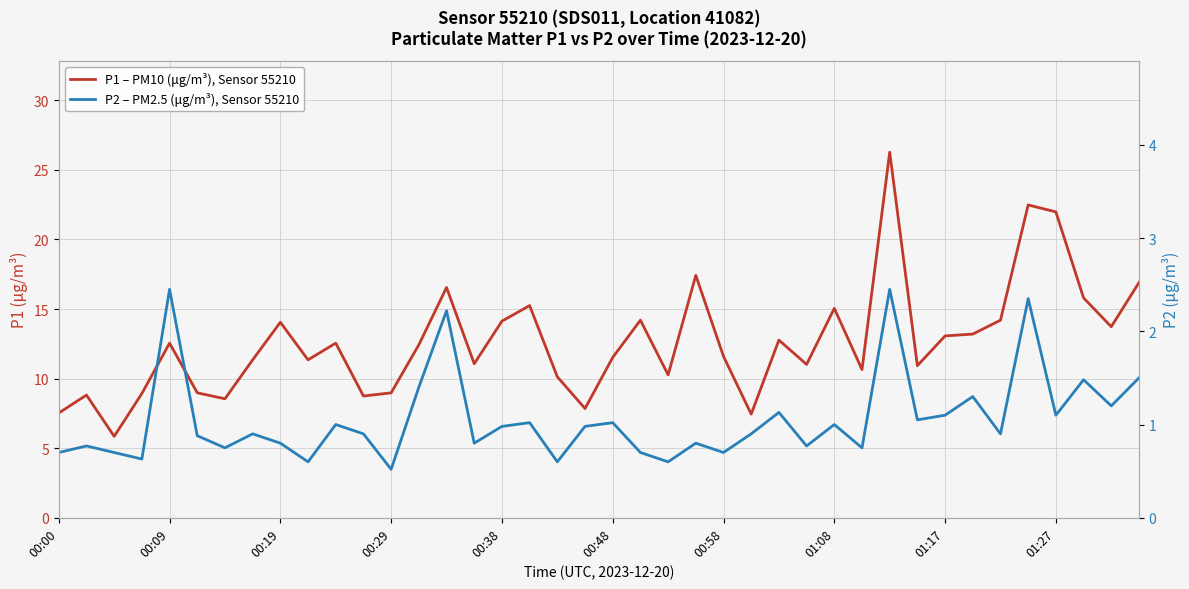

What is the value of the P2 – PM2.5 (μg/m³), Sensor 55210 point at the 22nd from the left?

0.7